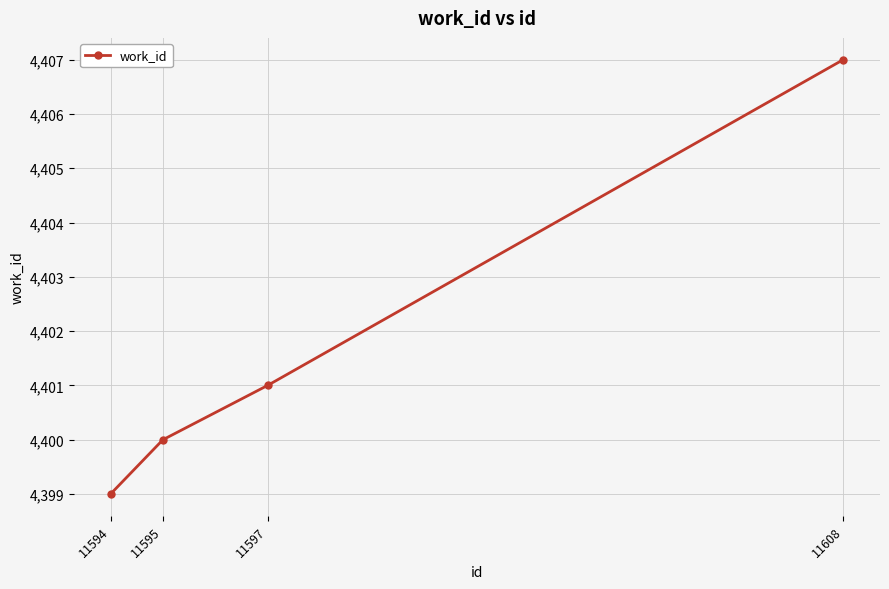

Reading left to right, list all the values displayed in this chart.

4399	4400	4401	4407